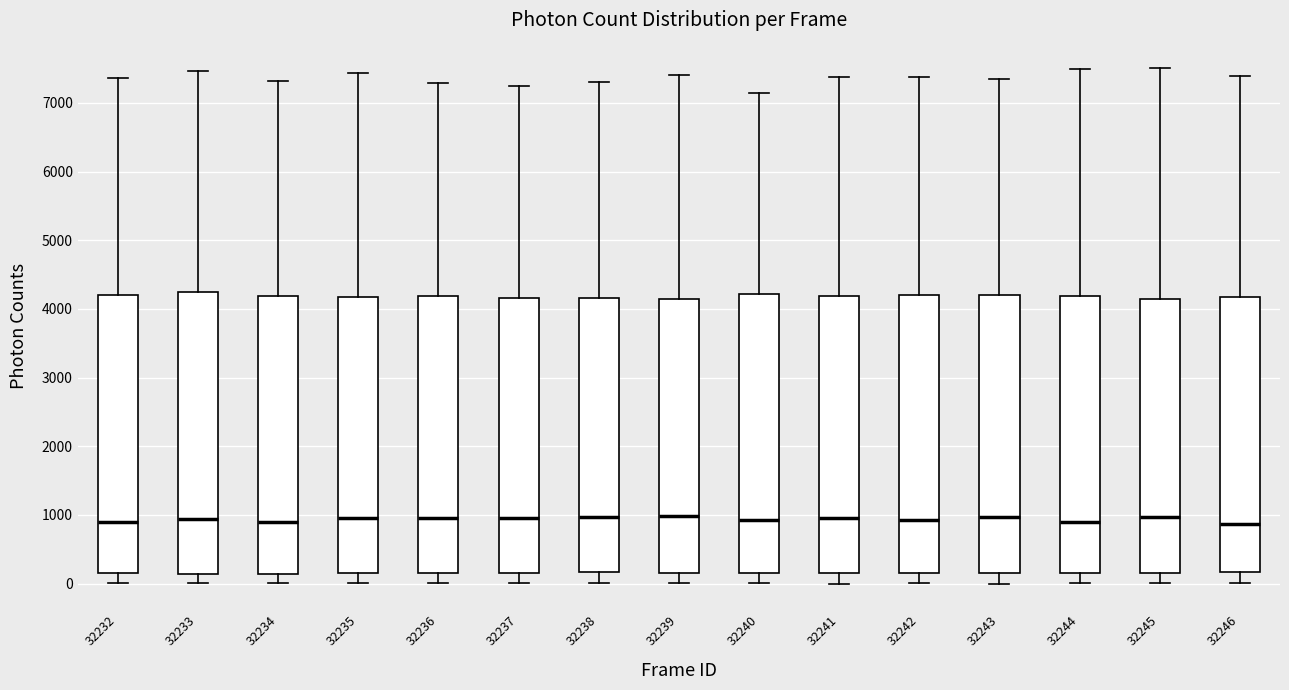

Reading left to right, transcribe this box plot: for each box, give where its median line is, the range the box spans, and where its two whiskers end, as read against the y-axis. The values are not printed on the chart, so give them approximately, as read against the axis.

32232: median 900, box 100 to 4200, whiskers 0 to 7400
32233: median 900, box 100 to 4200, whiskers 0 to 7500
32234: median 900, box 100 to 4200, whiskers 0 to 7300
32235: median 1000, box 200 to 4200, whiskers 0 to 7400
32236: median 1000, box 200 to 4200, whiskers 0 to 7300
32237: median 1000, box 200 to 4200, whiskers 0 to 7200
32238: median 1000, box 200 to 4200, whiskers 0 to 7300
32239: median 1000, box 200 to 4100, whiskers 0 to 7400
32240: median 900, box 100 to 4200, whiskers 0 to 7100
32241: median 1000, box 200 to 4200, whiskers 0 to 7400
32242: median 900, box 200 to 4200, whiskers 0 to 7400
32243: median 1000, box 200 to 4200, whiskers 0 to 7300
32244: median 900, box 100 to 4200, whiskers 0 to 7500
32245: median 1000, box 100 to 4100, whiskers 0 to 7500
32246: median 900, box 200 to 4200, whiskers 0 to 7400